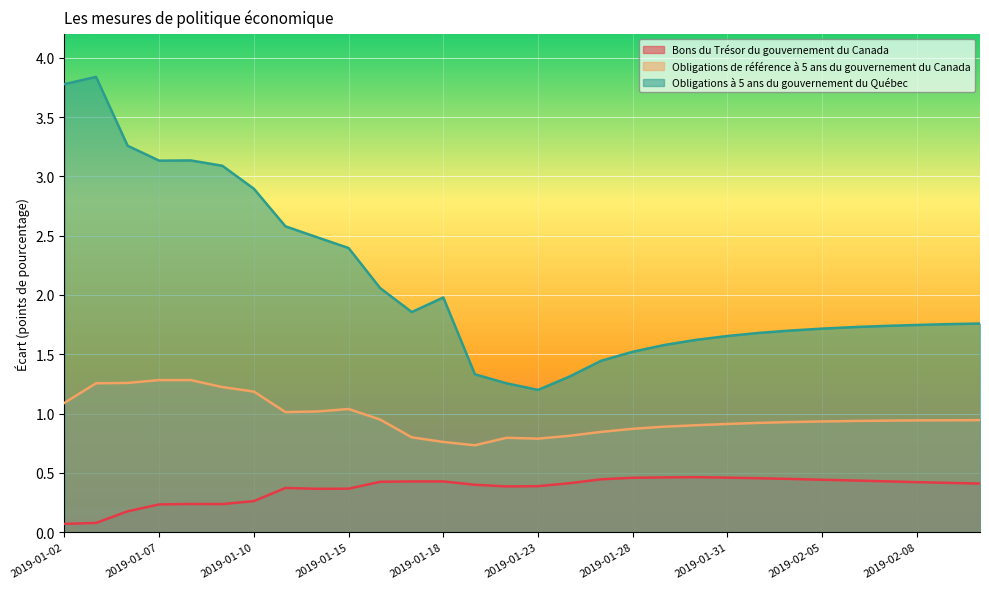

How many series are shown in this chart?

3